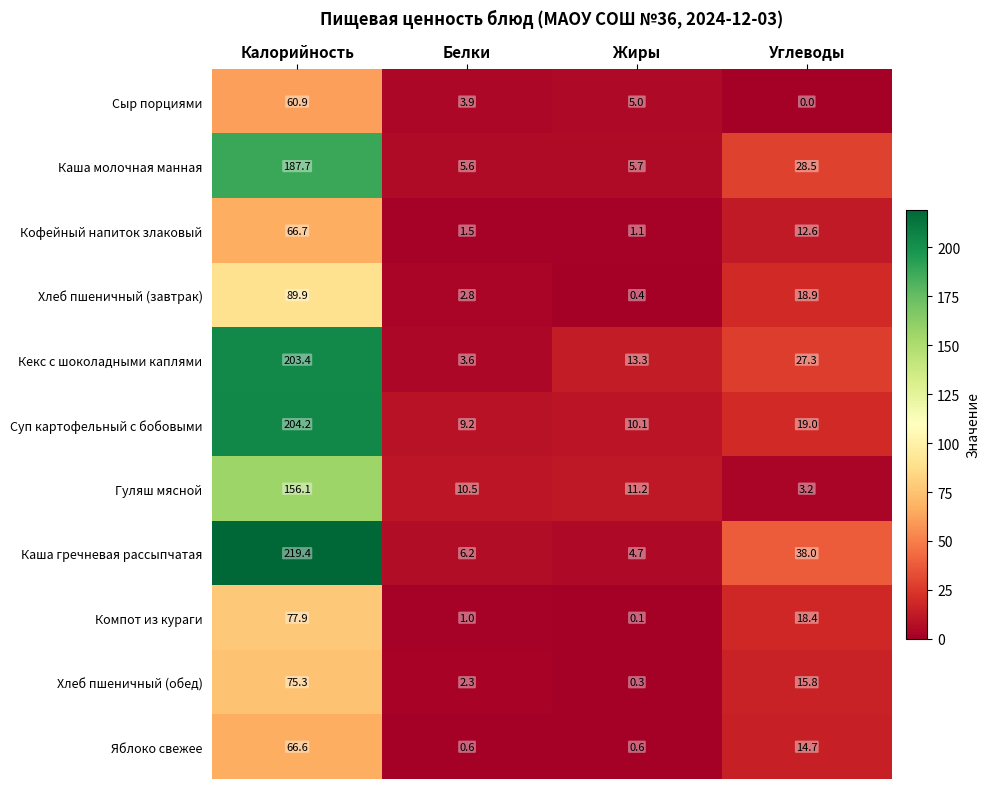

At how many categories does at least one series exceed 120?

1